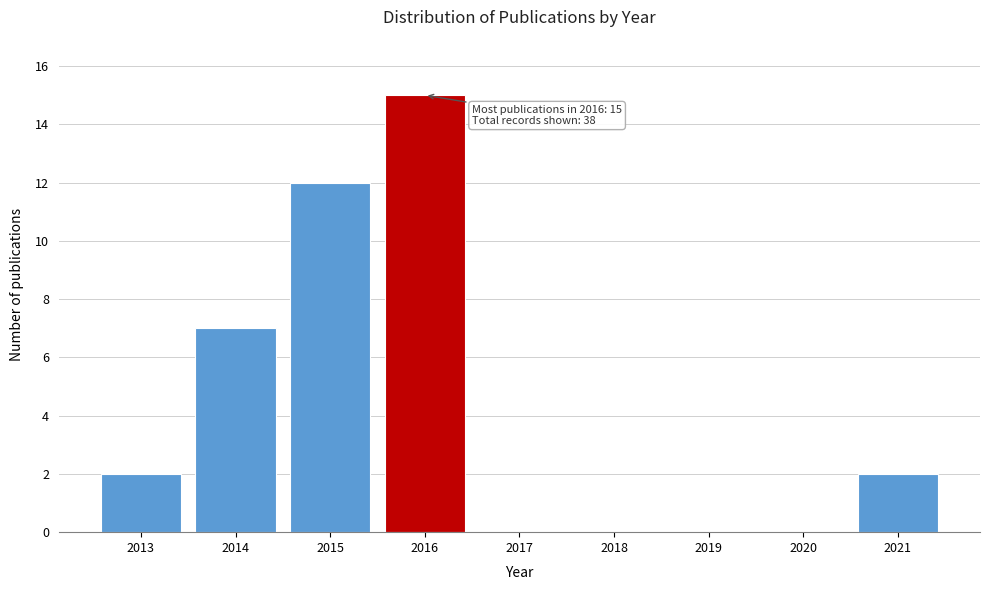

Which range on the x-axis has the tallest bar?

2015.5 to 2016.5